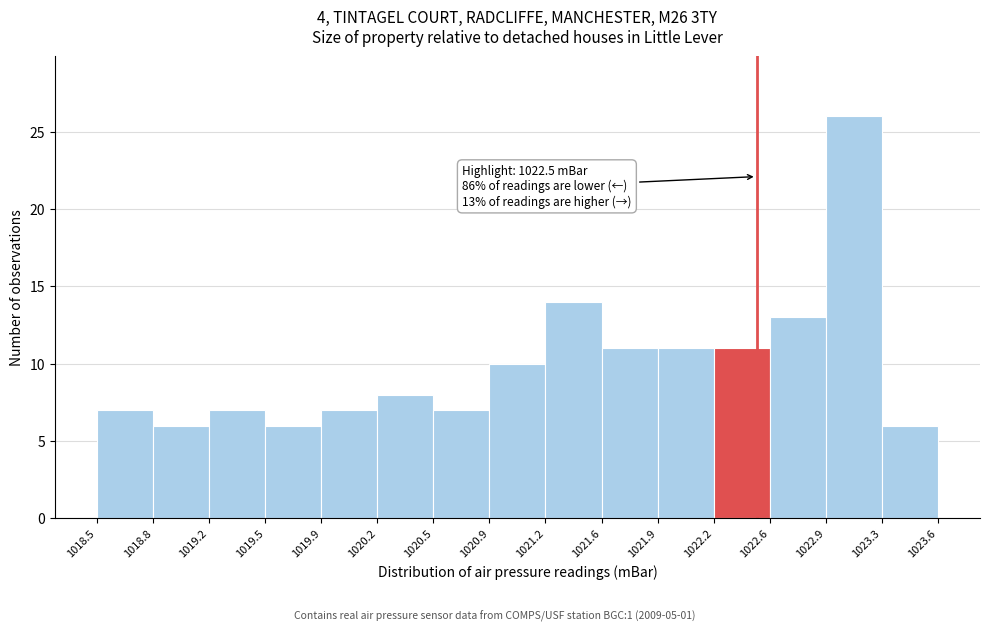

Which range on the x-axis has the tallest bar?

1022.9 to 1023.3